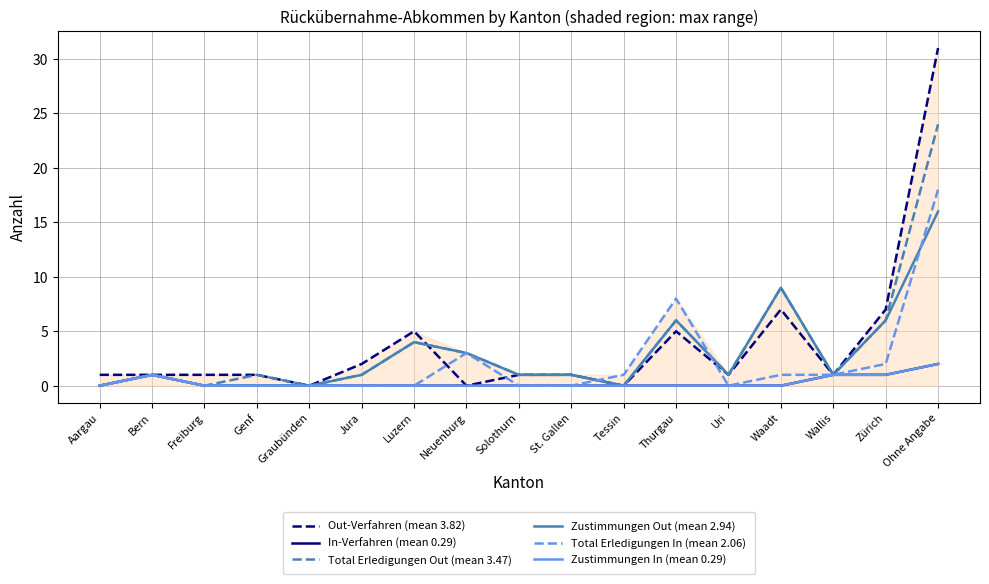

Which series changed the most between Neuenburg and Solothurn?

Total Erledigungen In (mean 2.06)